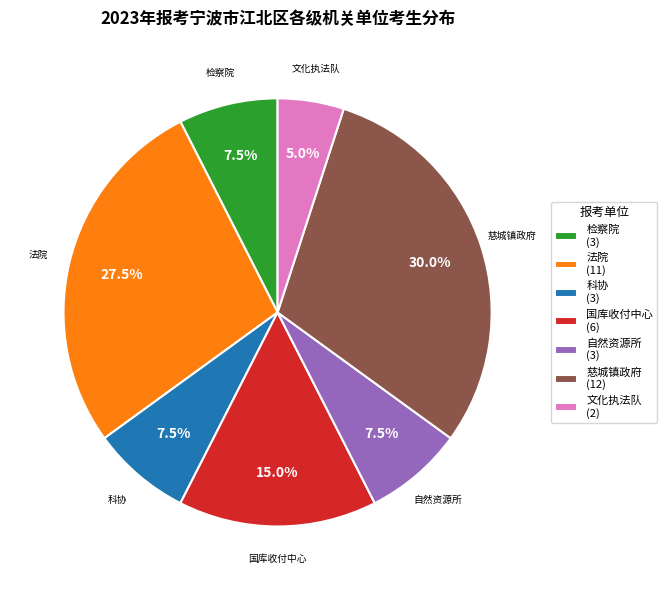

How many segments does this pie chart have?

7